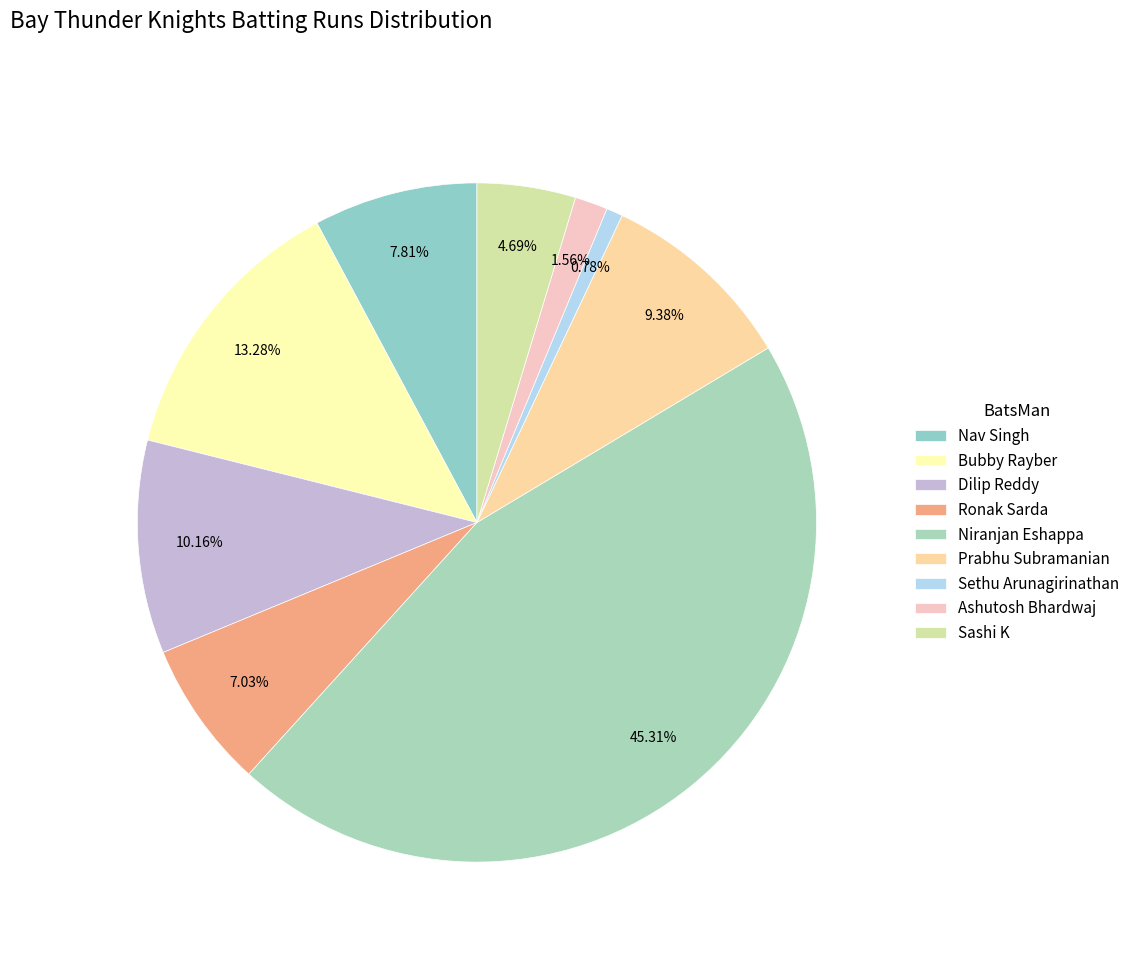

Rank the categories by value from lowest to highest.

Sethu Arunagirinathan, Ashutosh Bhardwaj, Sashi K, Ronak Sarda, Nav Singh, Prabhu Subramanian, Dilip Reddy, Bubby Rayber, Niranjan Eshappa